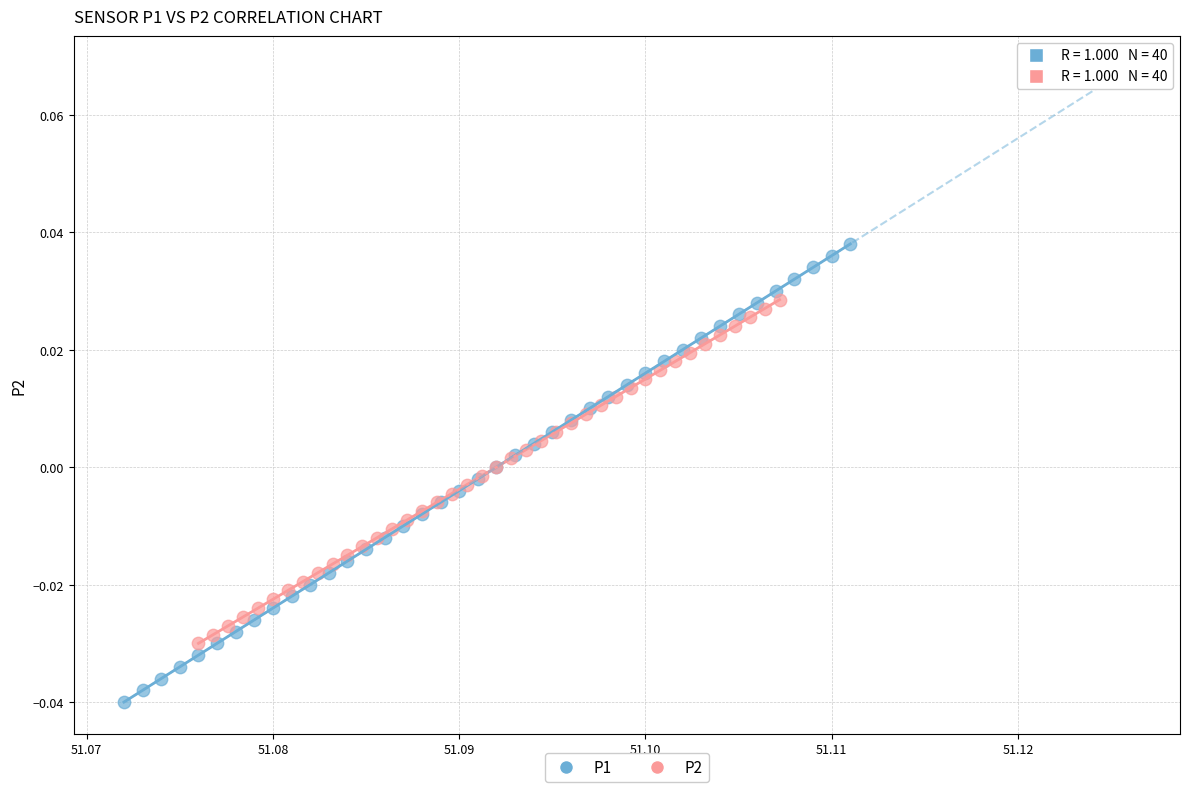

Which series has the largest Y range (max minus min)?

P1